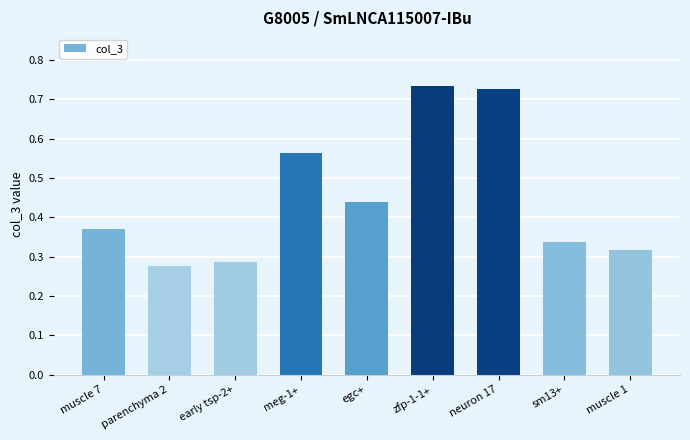

True or false: the data shows 0.6 at muscle 1.

False